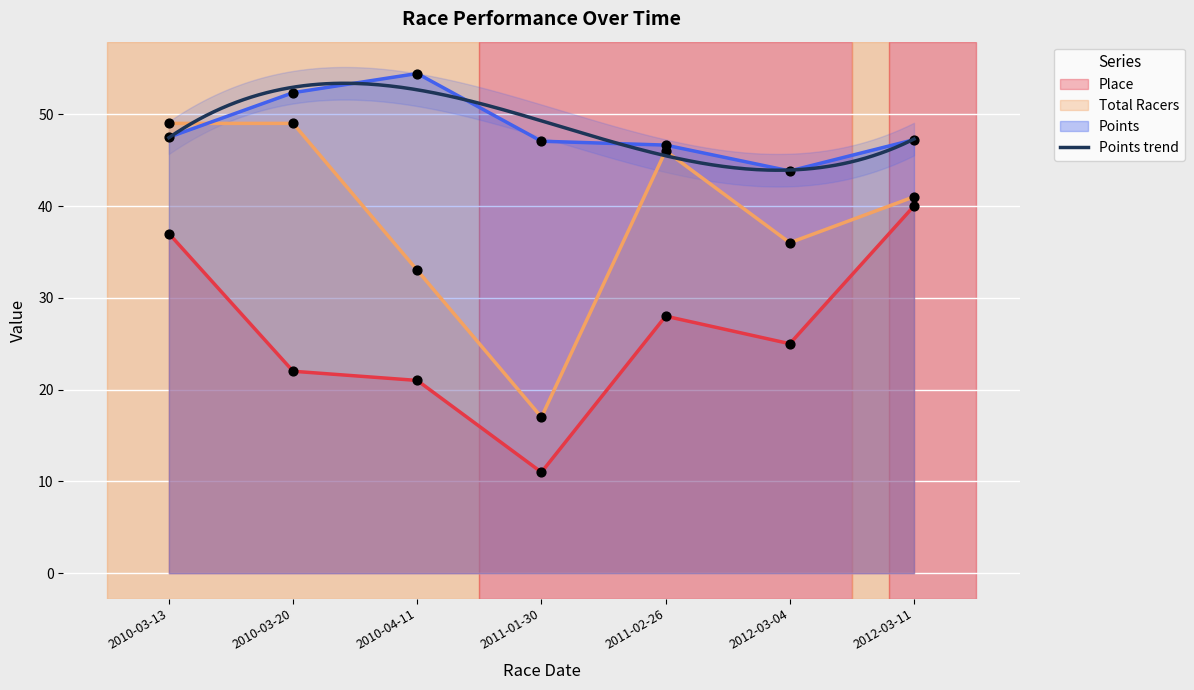

Is the value of Place at 2010-03-20 greater than the value of Total Racers at 2012-03-11?

No